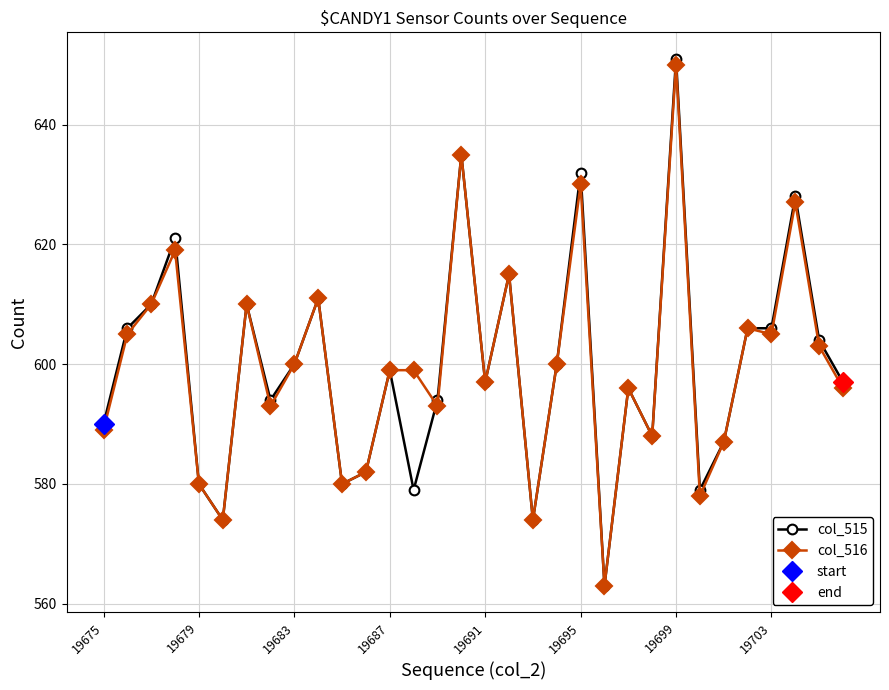

What is the difference between the maximum and minimum values in the col_516 series?

87